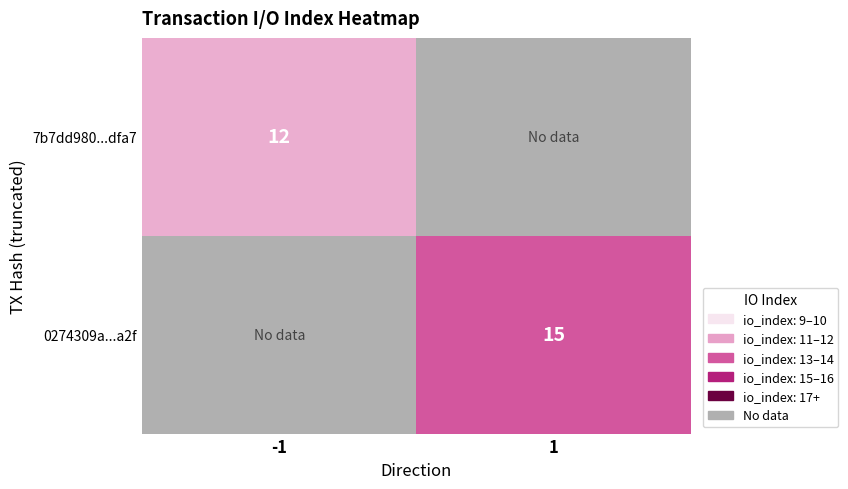

The 7b7dd980...dfa7 series shows 12 at -1. True or false?

True